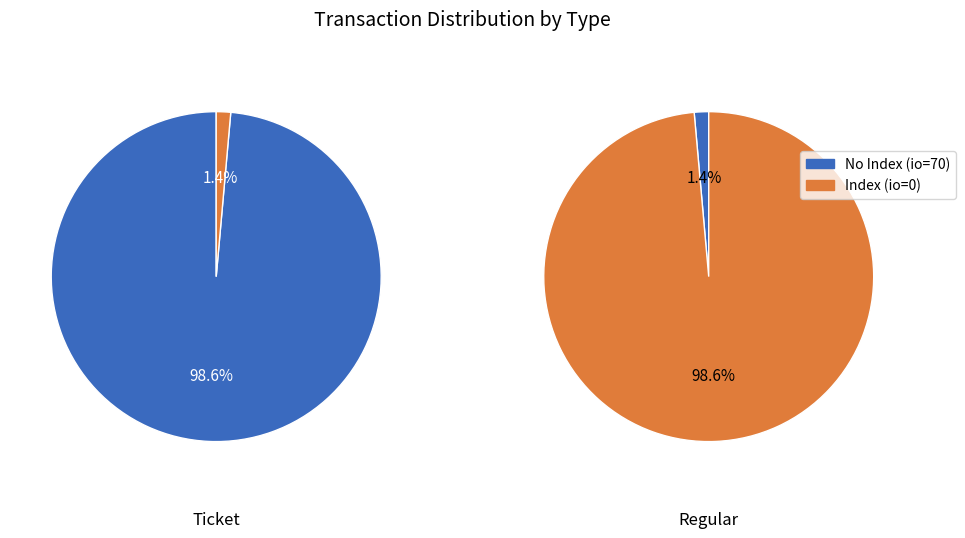

Which category has the biggest portion of the pie?

io_index_0